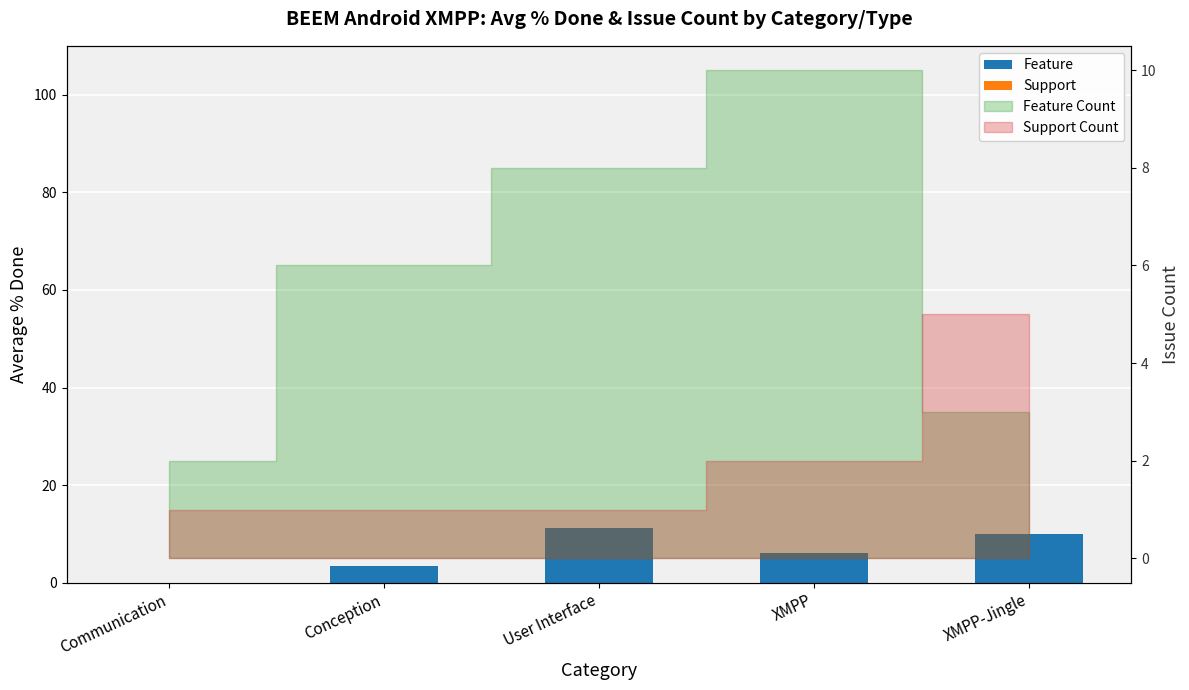

Which label corresponds to the smallest value in the chart?

Communication